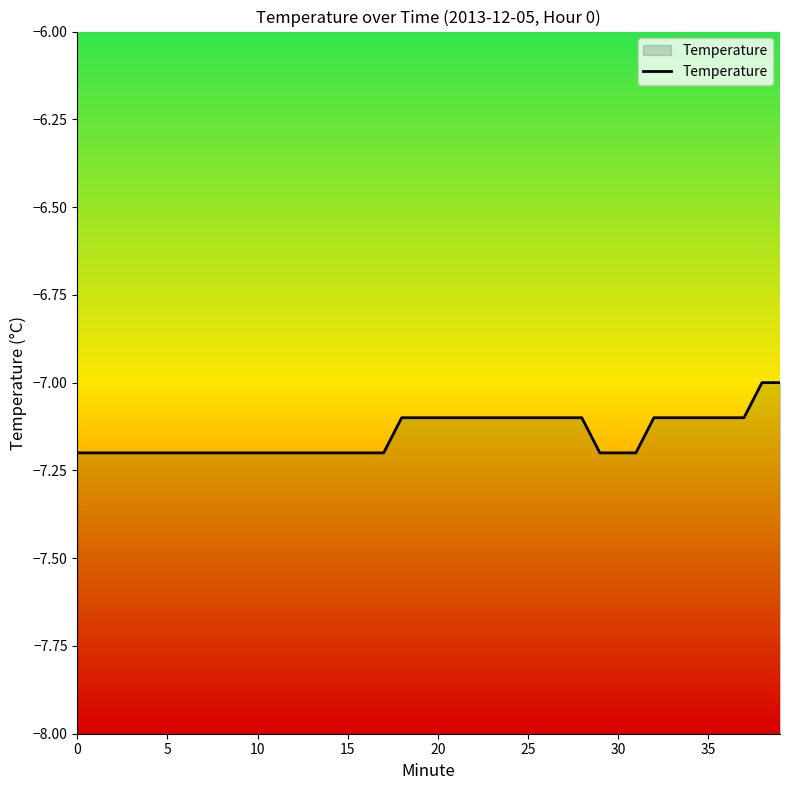

What value does the data have at 22?

-7.1